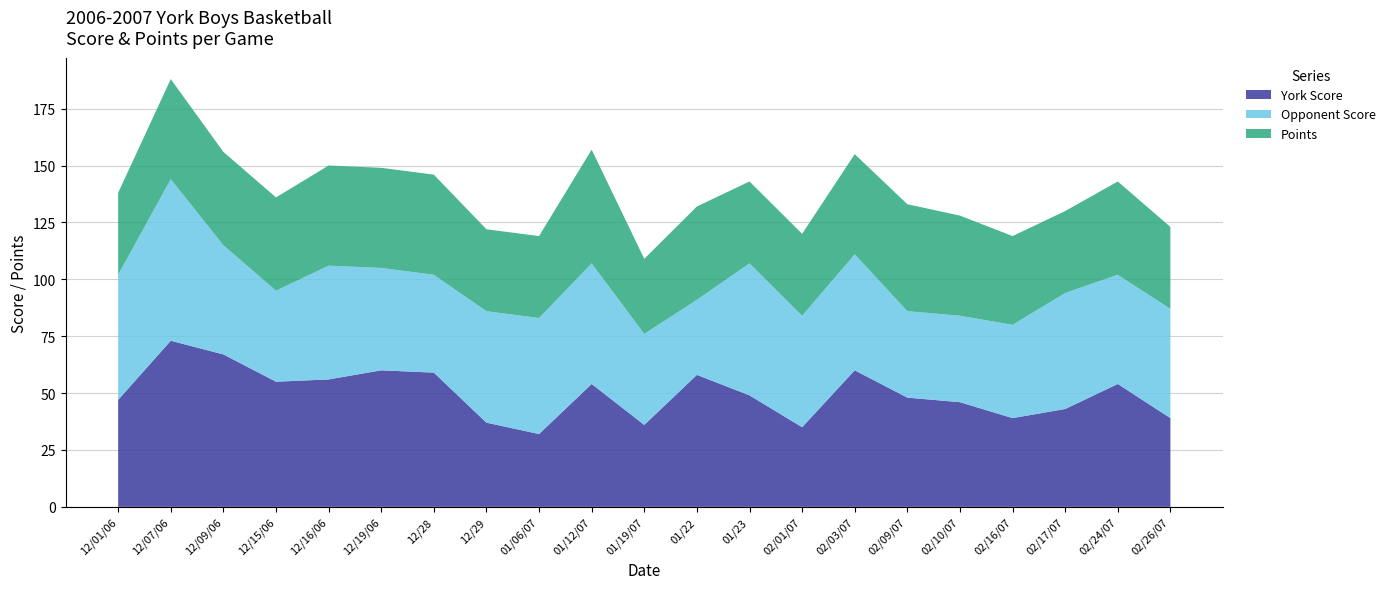

Reading right to left, transcribe all the data shown in this chart.

York Score: 02/26/07=39	02/24/07=54	02/17/07=43	02/16/07=39	02/10/07=46	02/09/07=48	02/03/07=60	02/01/07=35	01/23=49	01/22=58	01/19/07=36	01/12/07=54	01/06/07=32	12/29=37	12/28=59	12/19/06=60	12/16/06=56	12/15/06=55	12/09/06=67	12/07/06=73	12/01/06=47
Opponent Score: 02/26/07=48	02/24/07=48	02/17/07=51	02/16/07=41	02/10/07=38	02/09/07=38	02/03/07=51	02/01/07=49	01/23=58	01/22=33	01/19/07=40	01/12/07=53	01/06/07=51	12/29=49	12/28=43	12/19/06=45	12/16/06=50	12/15/06=40	12/09/06=48	12/07/06=71	12/01/06=55
Points: 02/26/07=36	02/24/07=41	02/17/07=36	02/16/07=39	02/10/07=44	02/09/07=47	02/03/07=44	02/01/07=36	01/23=36	01/22=41	01/19/07=33	01/12/07=50	01/06/07=36	12/29=36	12/28=44	12/19/06=44	12/16/06=44	12/15/06=41	12/09/06=41	12/07/06=44	12/01/06=36